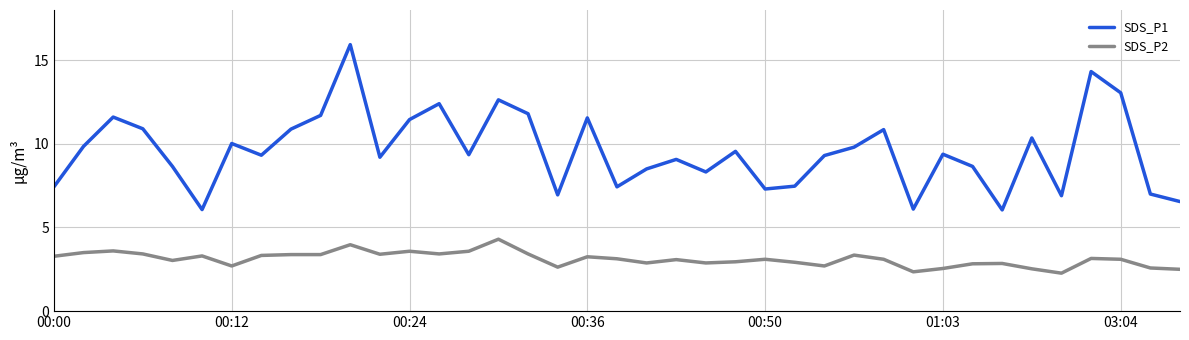

List the series in order of their peak value, highest first.

SDS_P1, SDS_P2